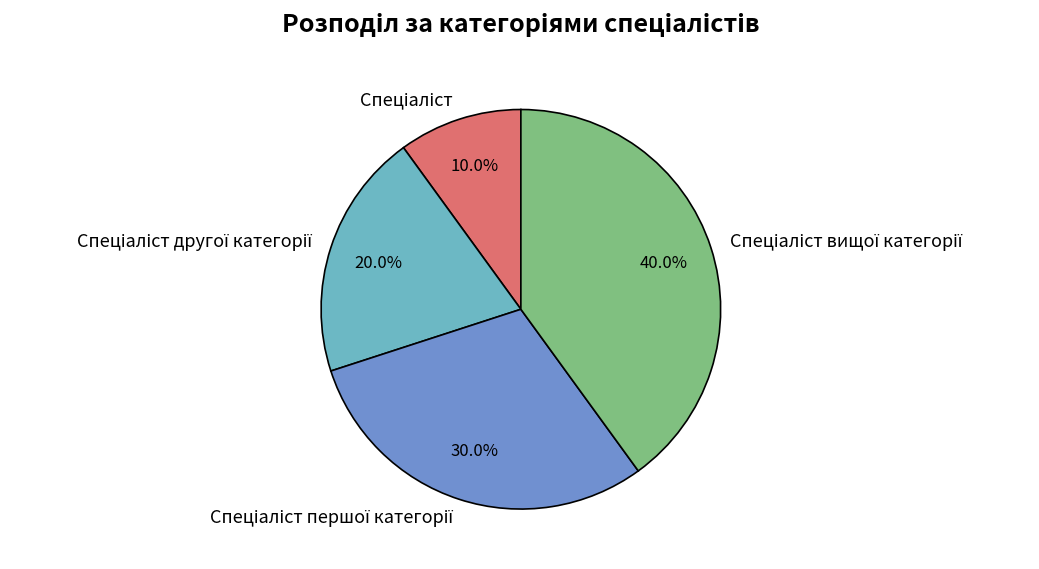

Is there a majority slice in this chart?

No